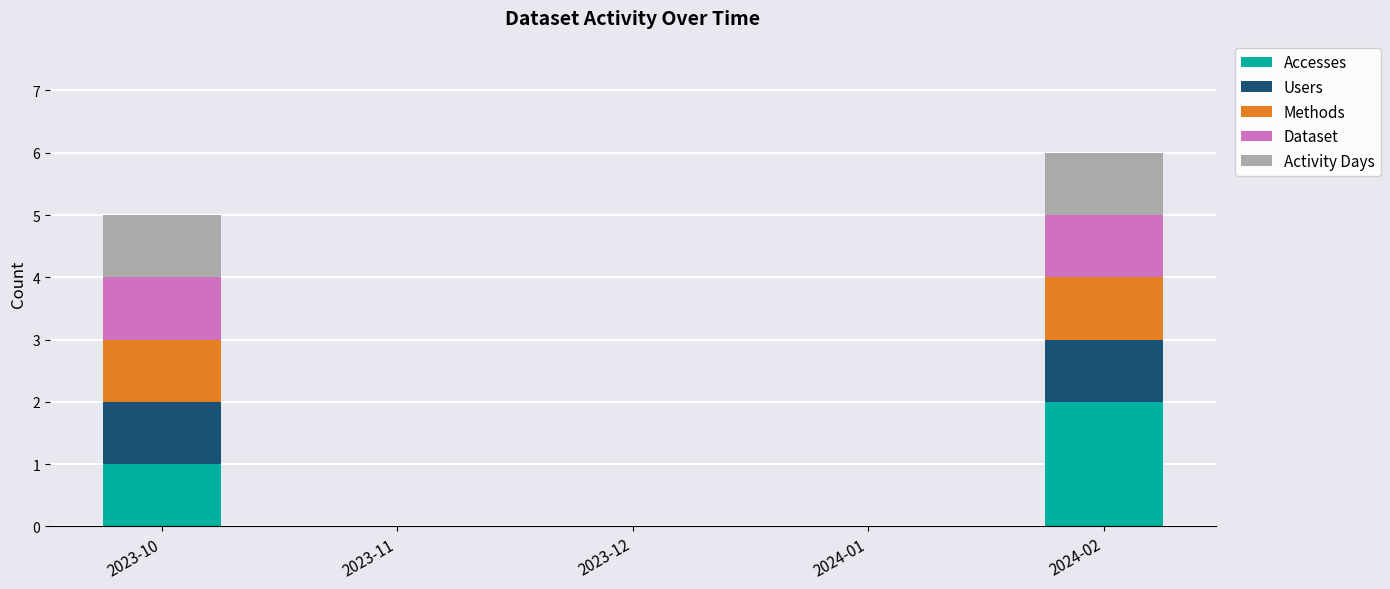

The Accesses series shows 1 at 2023-10. True or false?

True